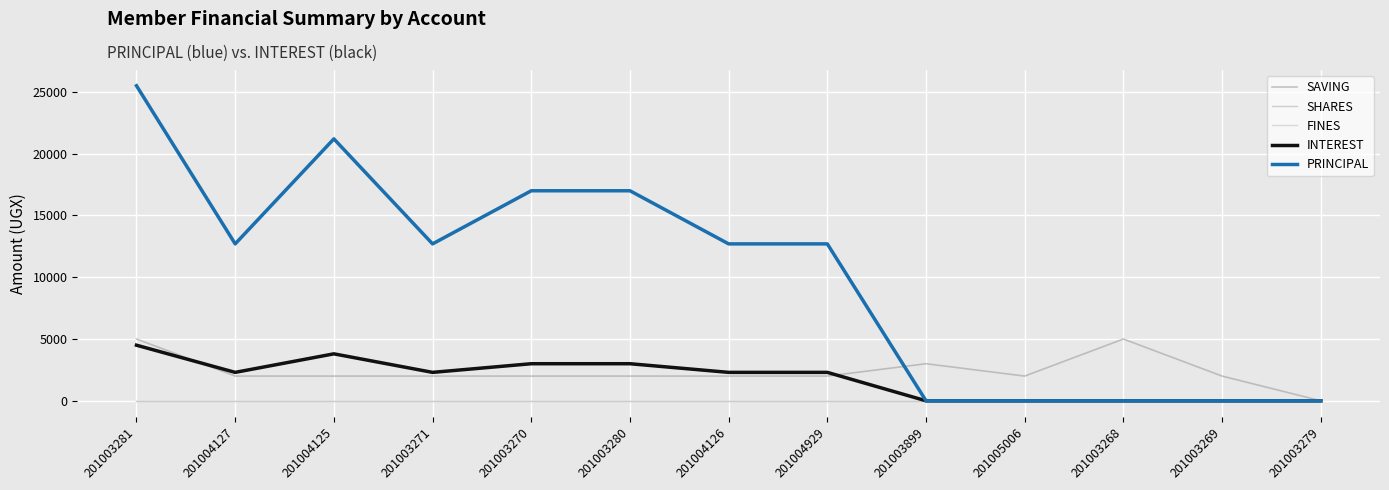

Reading right to left, list all the values displayed in this chart.

SAVING: 0	2000	5000	2000	3000	2000	2000	2000	2000	2000	2000	2000	5000
SHARES: 0	0	0	0	0	0	0	0	0	0	0	0	0
FINES: 0	0	0	0	0	0	0	0	0	0	0	0	0
INTEREST: 0	0	0	0	0	2300	2300	3000	3000	2300	3800	2300	4500
PRINCIPAL: 0	0	0	0	0	12700	12700	17000	17000	12700	21200	12700	25500